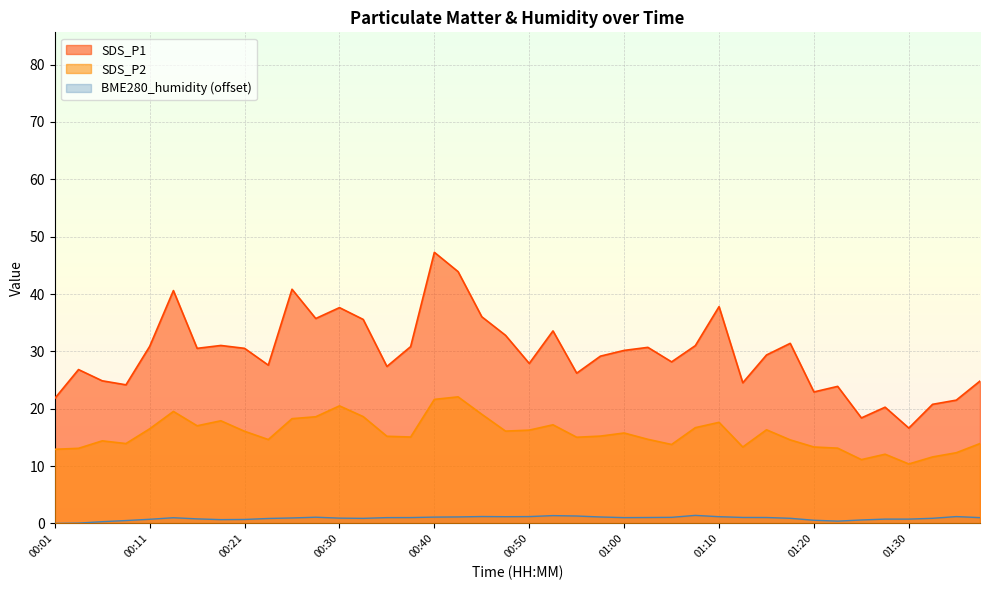

The value of SDS_P1 at 01:20 is 22.9. True or false?

True